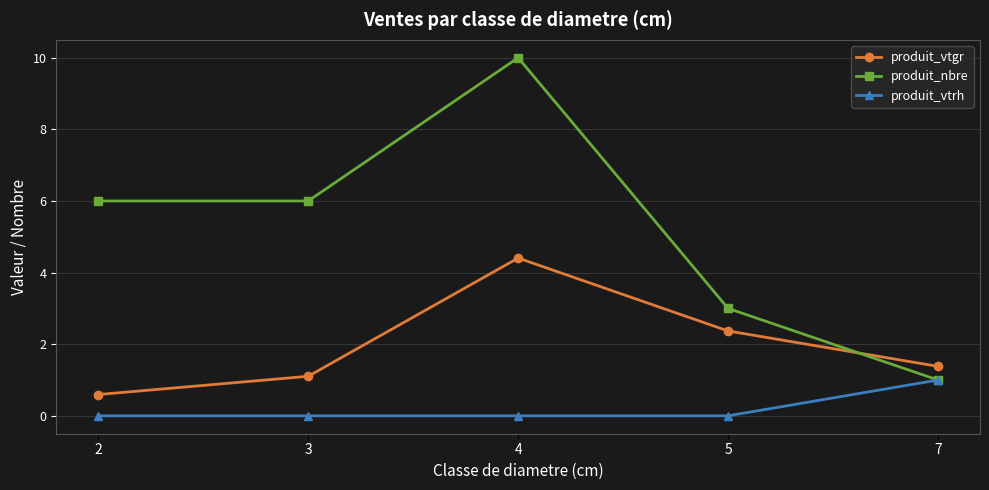

Is the value of produit_vtrh at 5 greater than the value of produit_vtgr at 4?

No